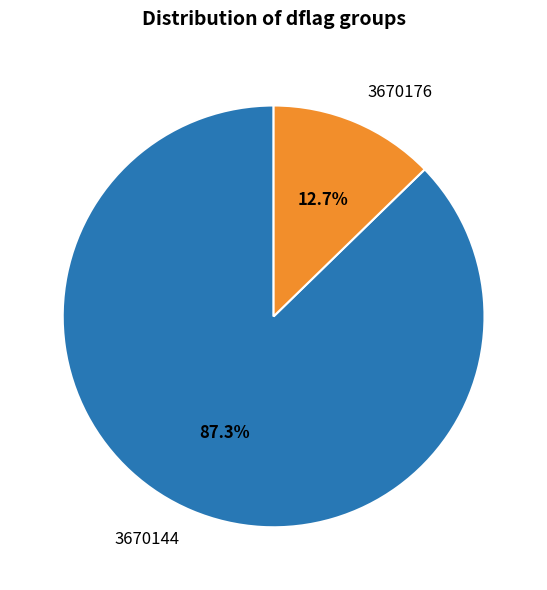

What is the majority slice?

3670144